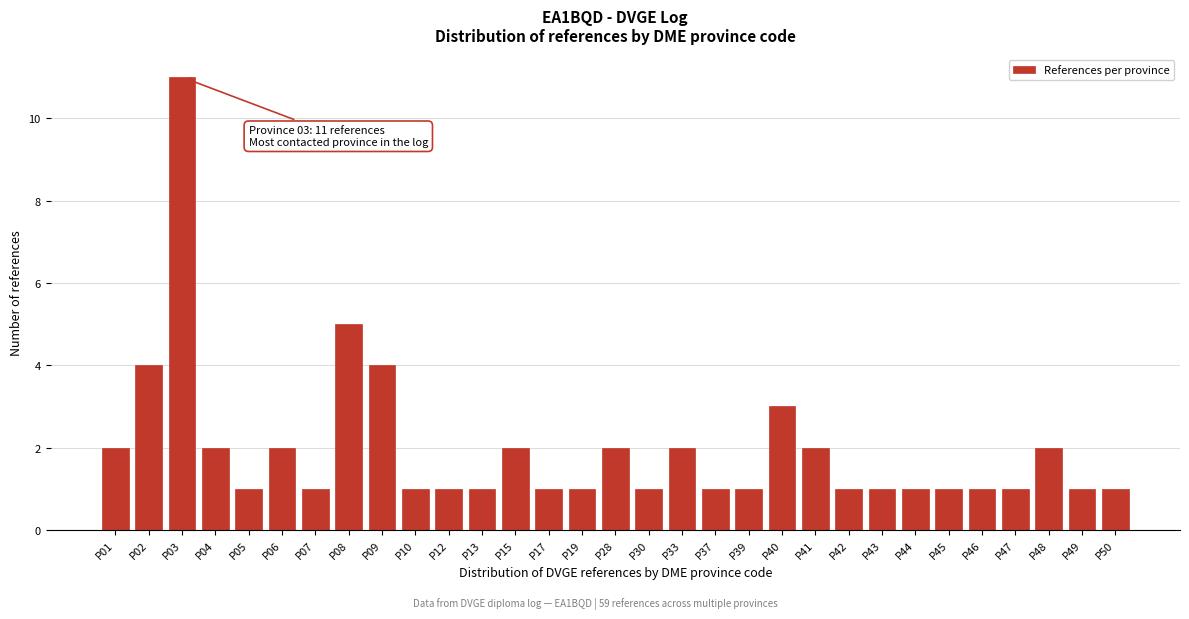

Which category has the highest value across all series?

P03